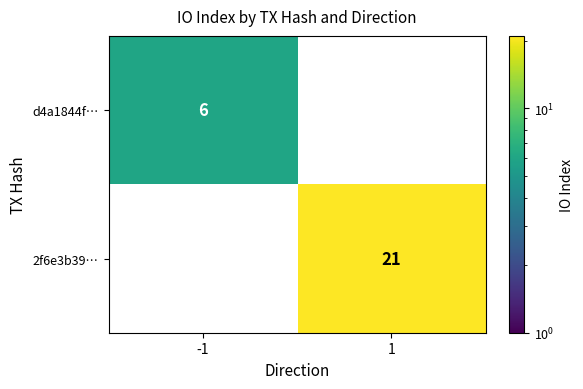

True or false: d4a1844f… has a value of 10 at -1.

False